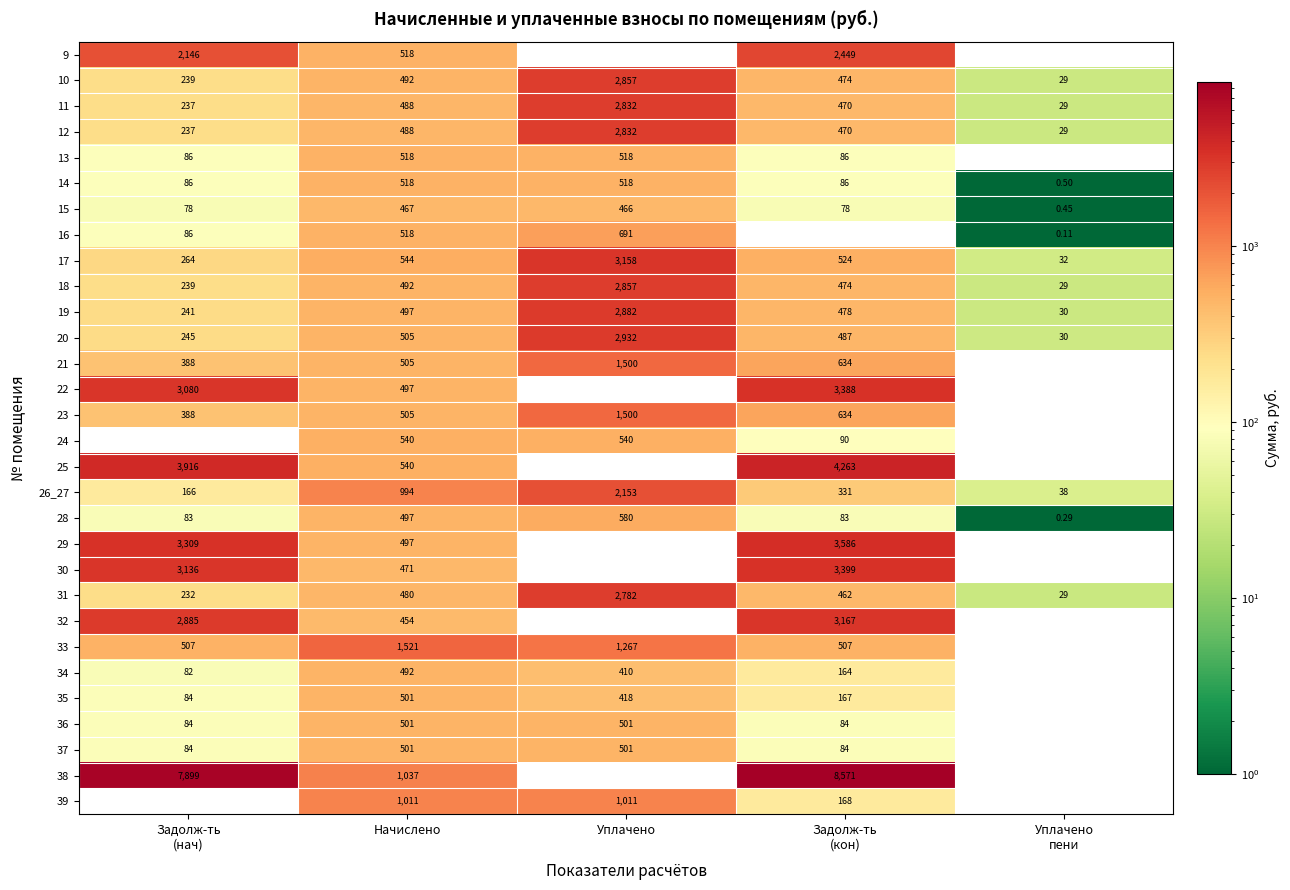

How many series are shown in this chart?

30